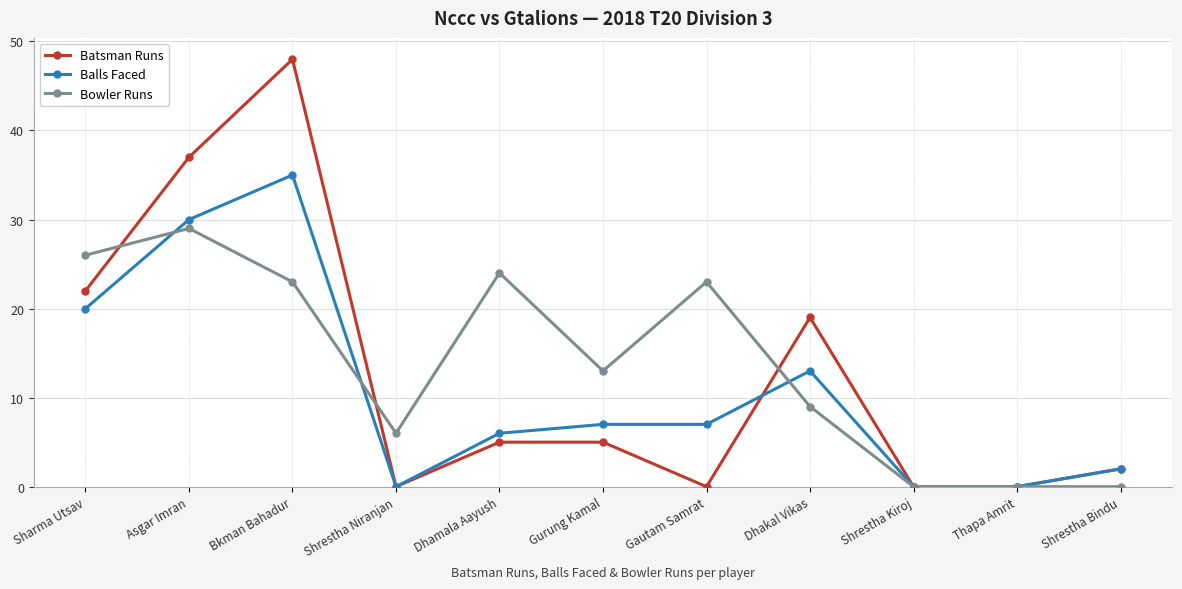

How many data points in Batsman Runs are less than 5?

5